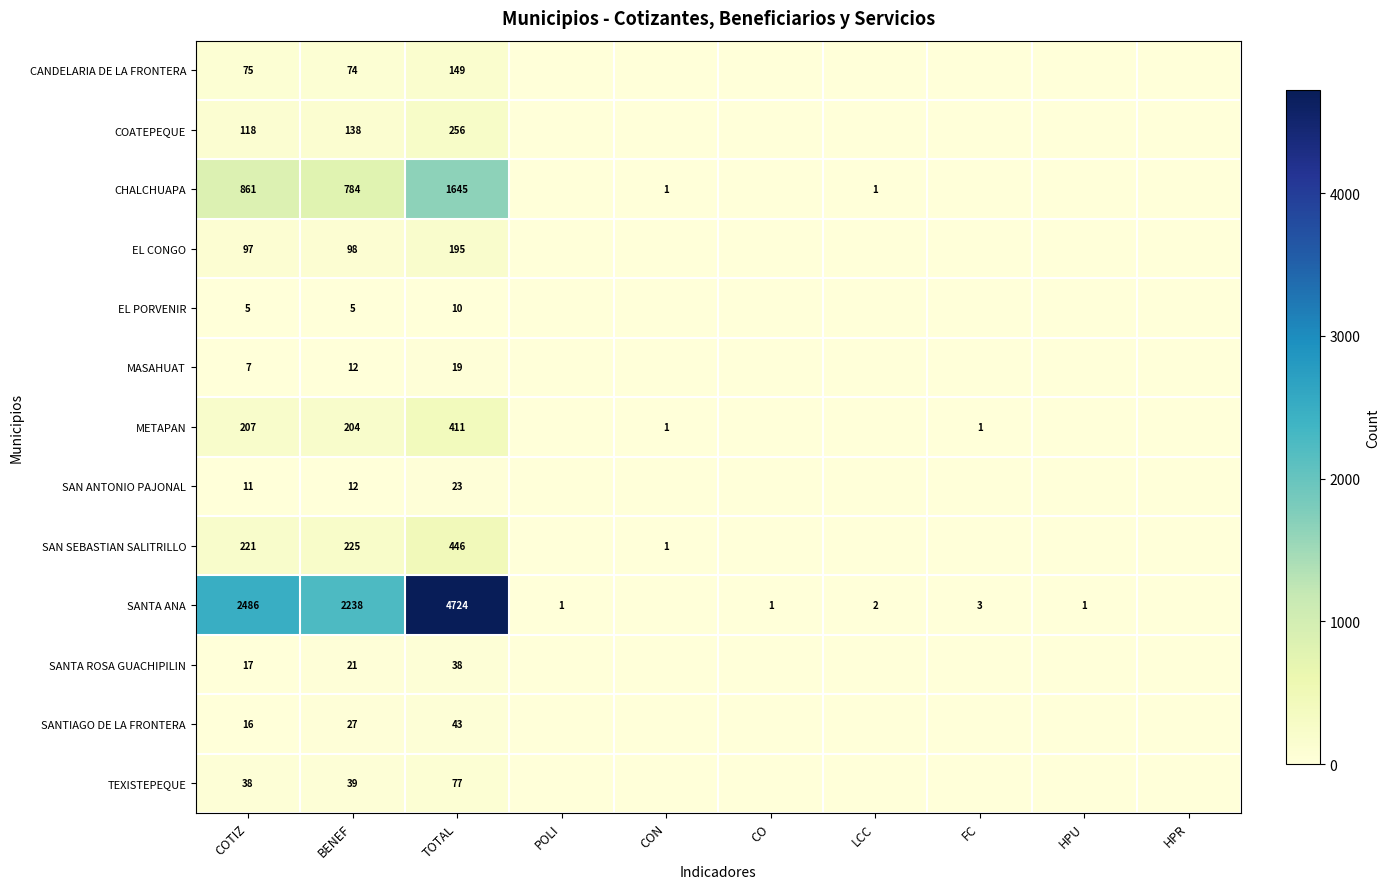

The value of EL CONGO at BENEF is 24. True or false?

False